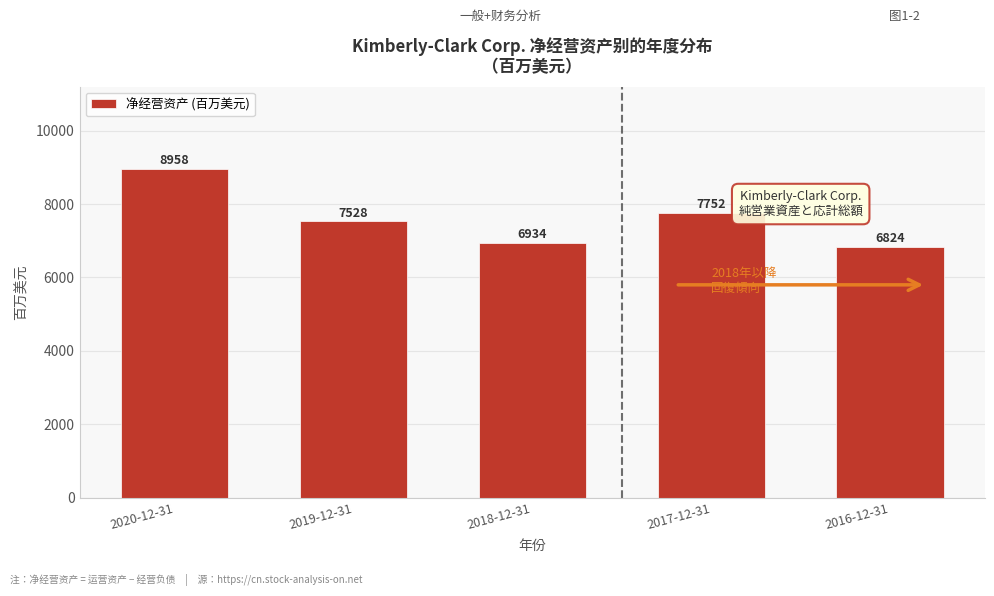

Reading left to right, list all the values displayed in this chart.

8958	7528	6934	7752	6824